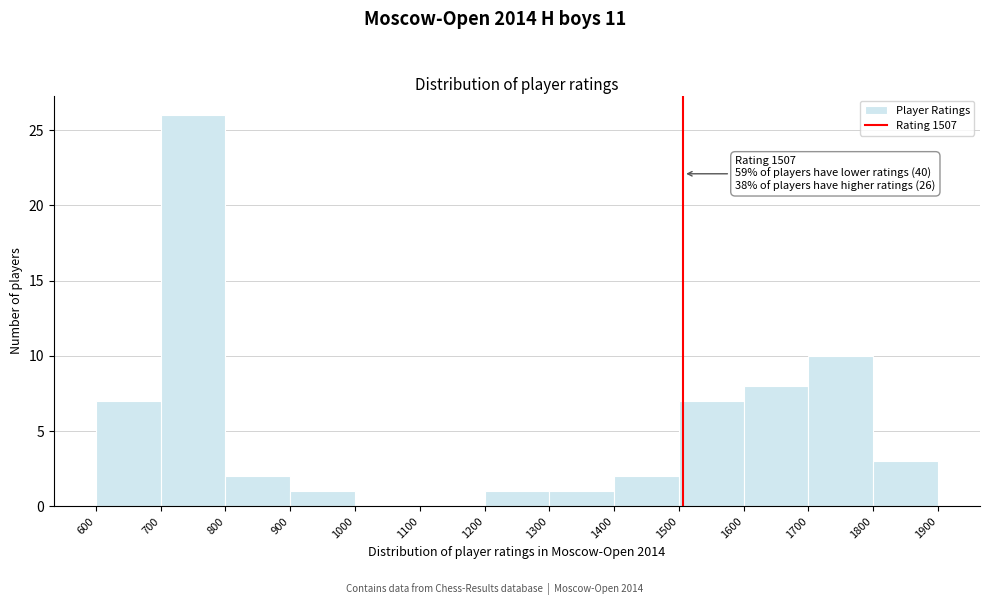

Which range on the x-axis has the tallest bar?

700 to 800